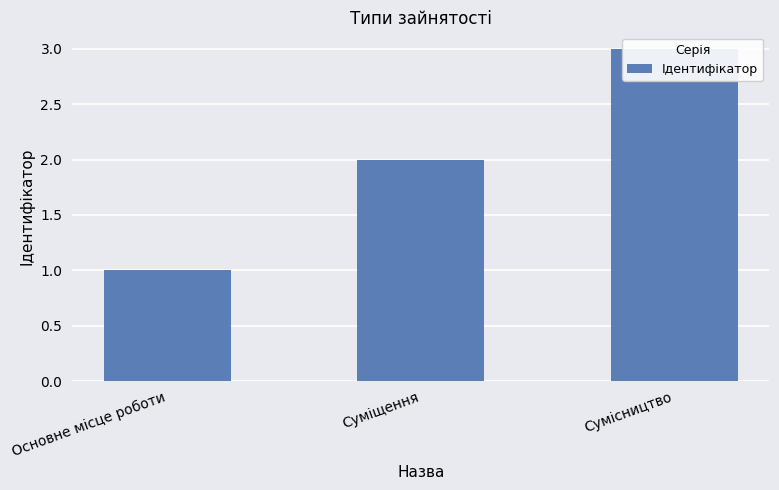

What is the label of the 1st bar from the left?

Основне місце роботи